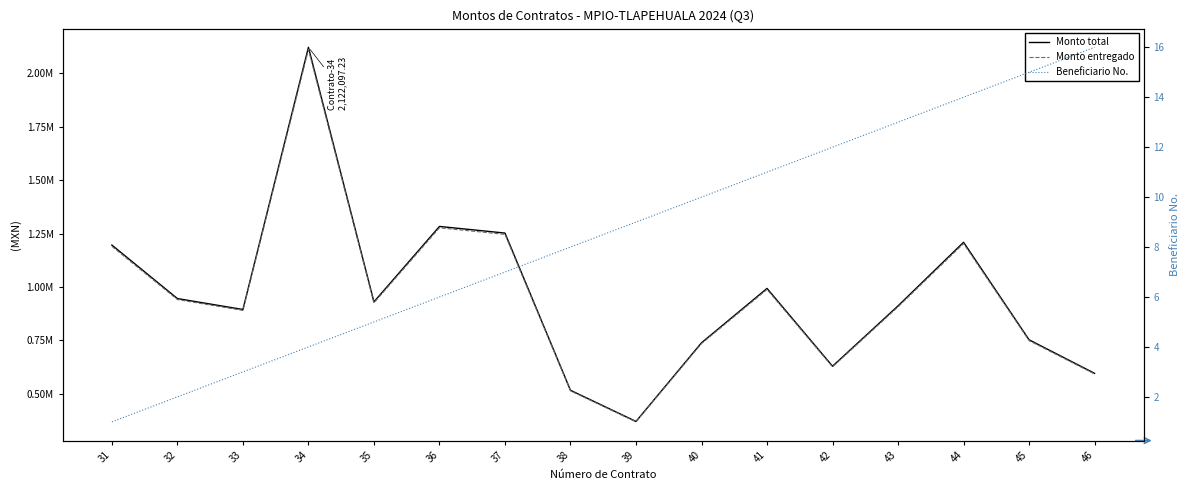

The Monto total series shows 1877384.7 at 44. True or false?

False